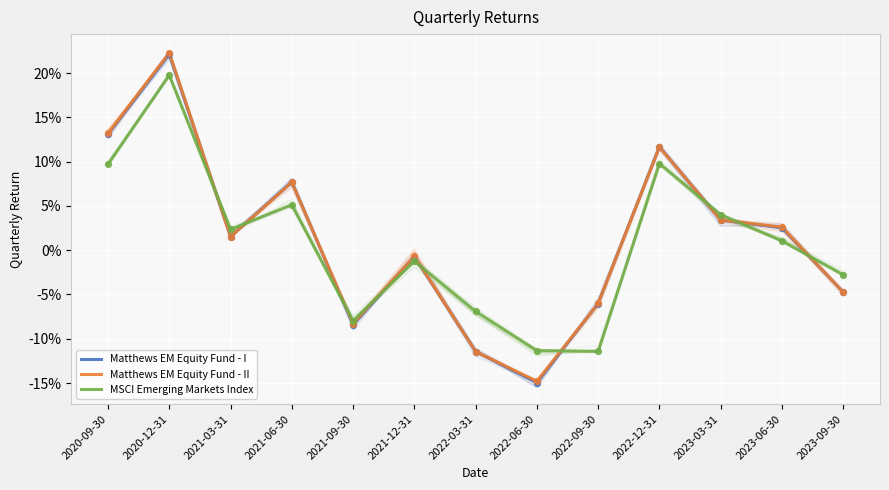

Is the value of MSCI Emerging Markets Index at 2020-09-30 greater than the value of Matthews EM Equity Fund - I at 2023-03-31?

Yes